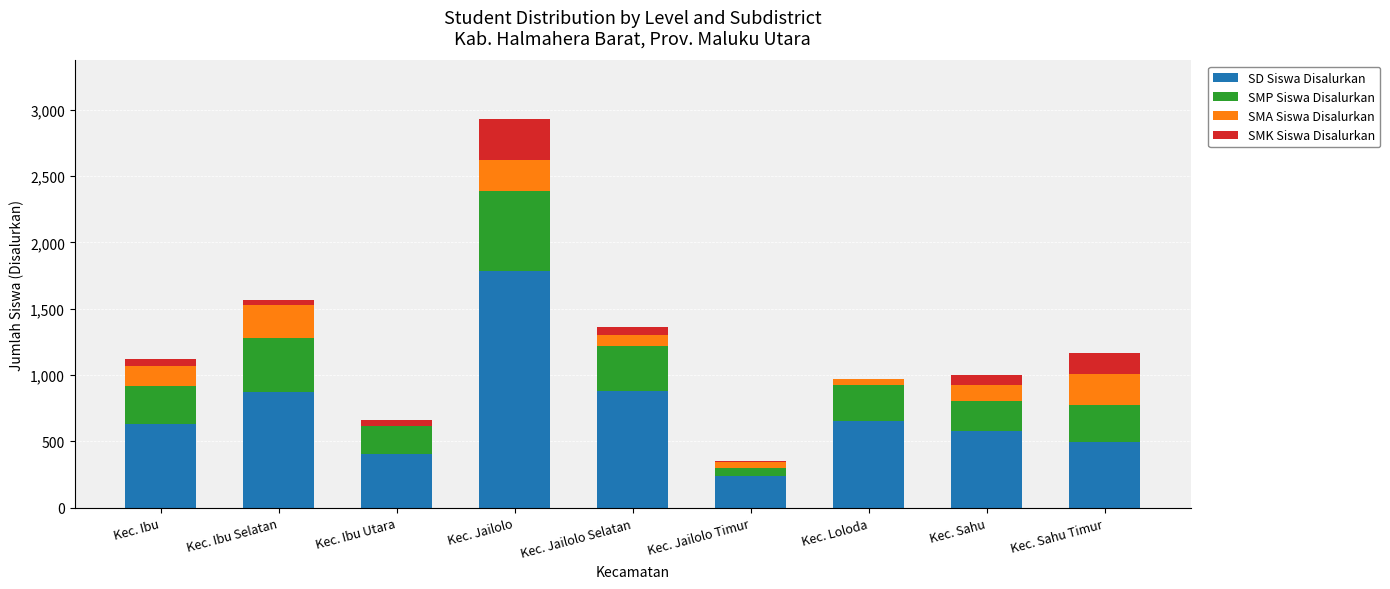

True or false: SD Siswa Disalurkan has a value of 343 at Kec. Loloda.

False